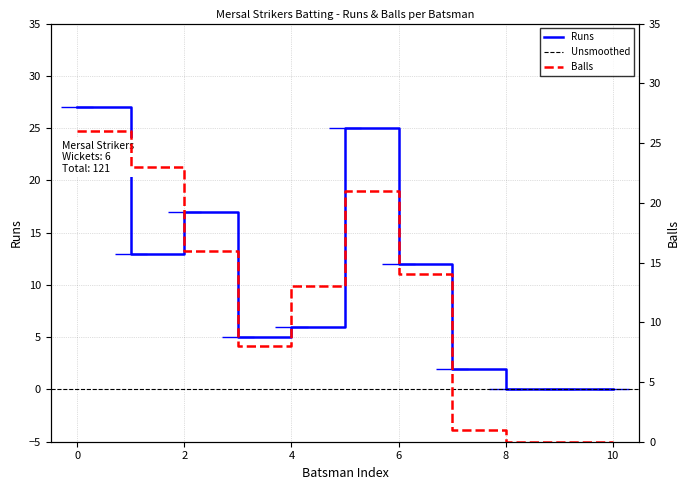

What is the sum of all Balls values?

122